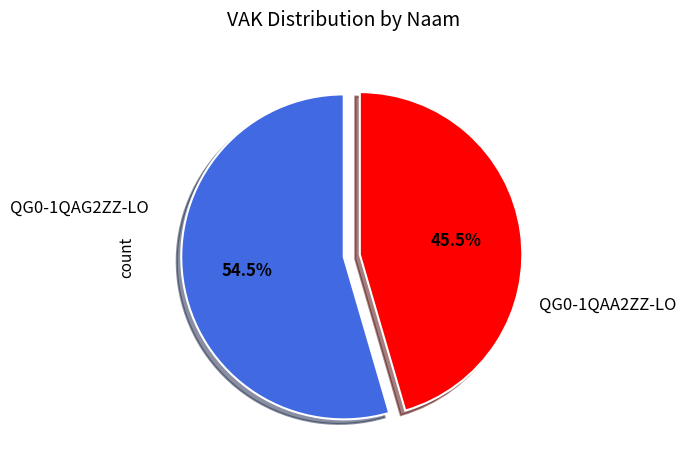

Combined, do QG0-1QAG2ZZ-LO and QG0-1QAA2ZZ-LO account for over 50%?

Yes